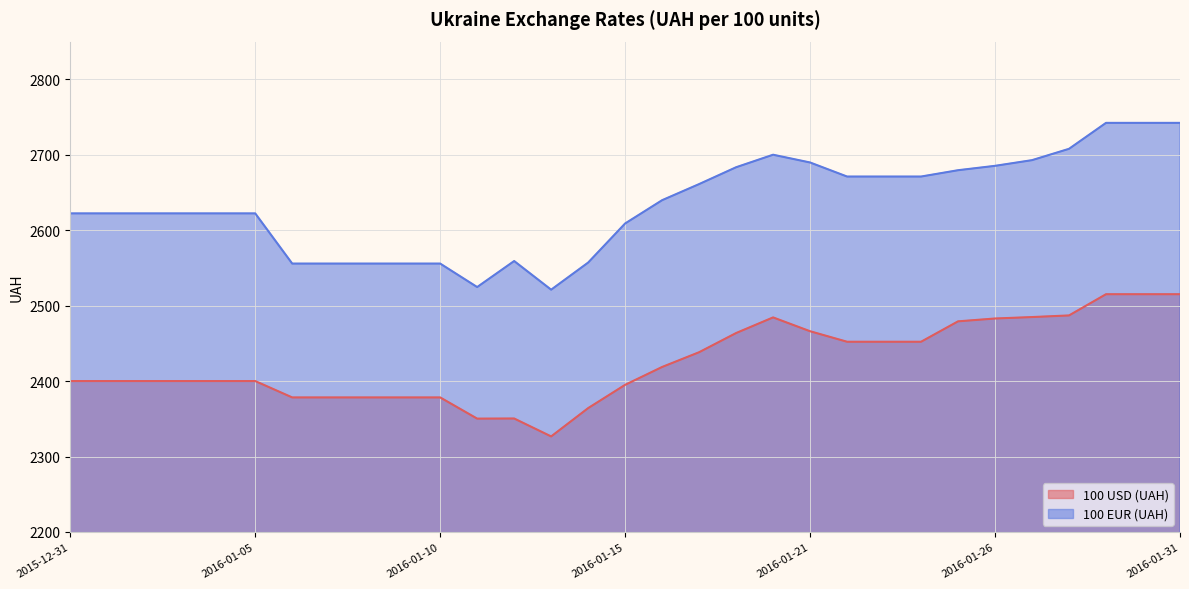

List the series in order of their peak value, lowest first.

100 USD (UAH), 100 EUR (UAH)